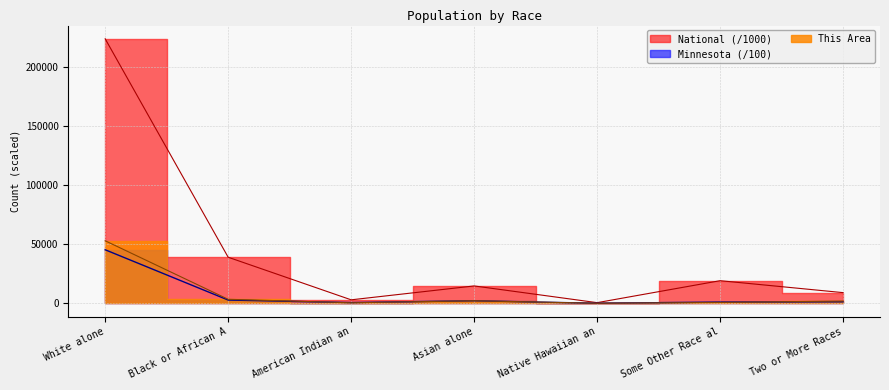

What is the smallest value displayed?

16.0